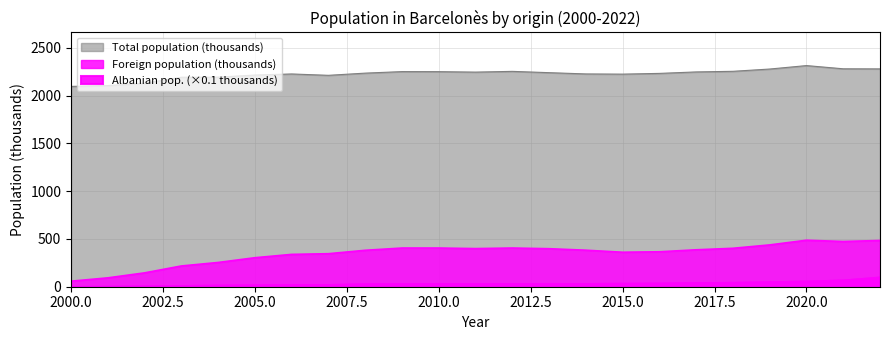

True or false: Total population and Albanian population intersect in this chart.

False